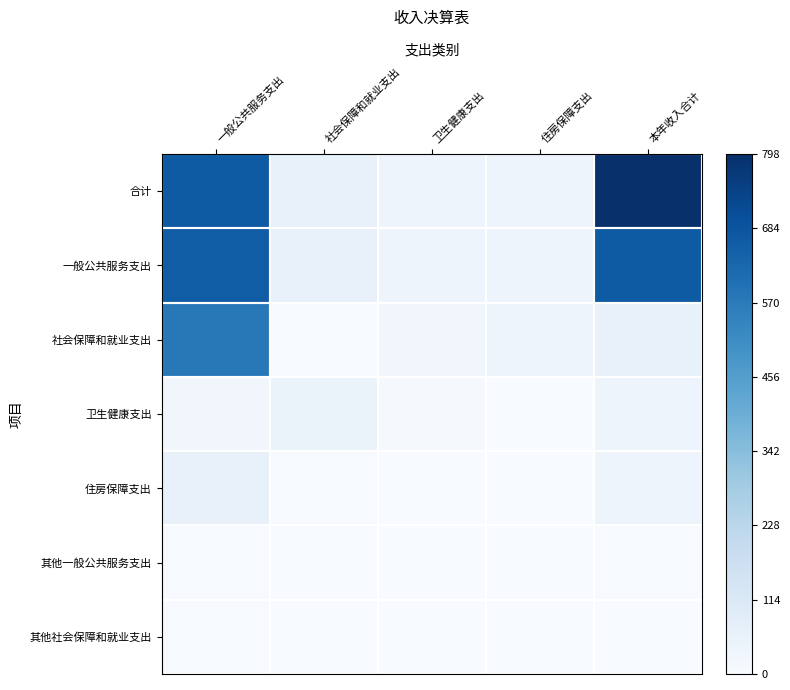

What is the difference between the highest and lowest values at 本年收入合计?

1.0